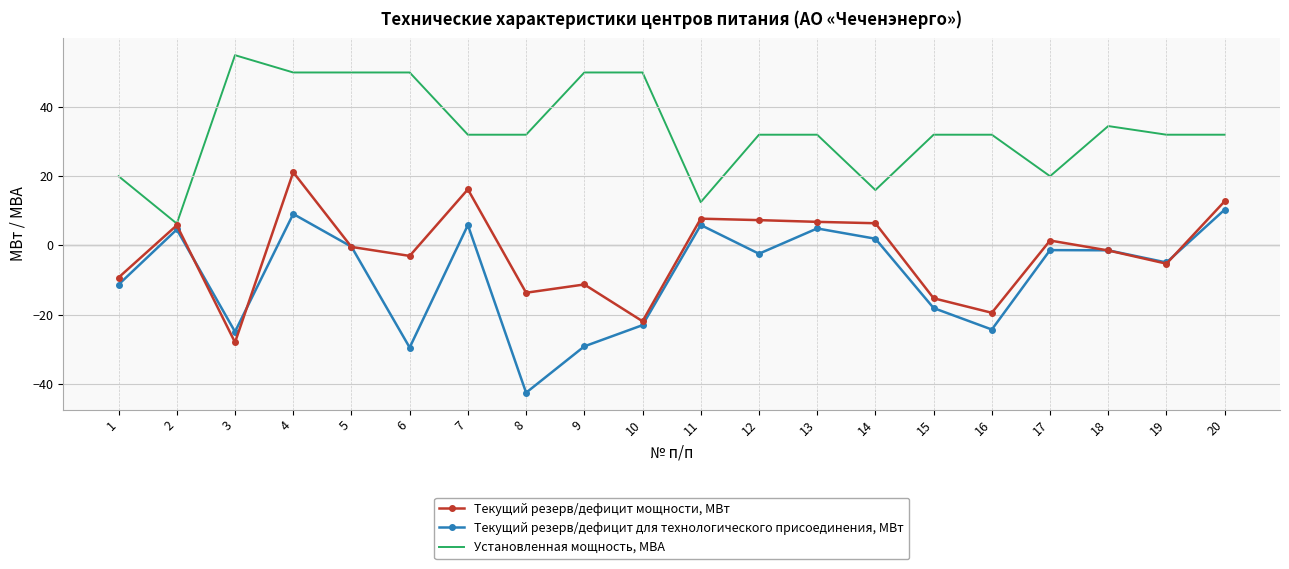

Rank the series at 8 from highest to lowest value.

Установленная мощность, МВА, Текущий резерв/дефицит мощности, МВт, Текущий резерв/дефицит для технологического присоединения, МВт